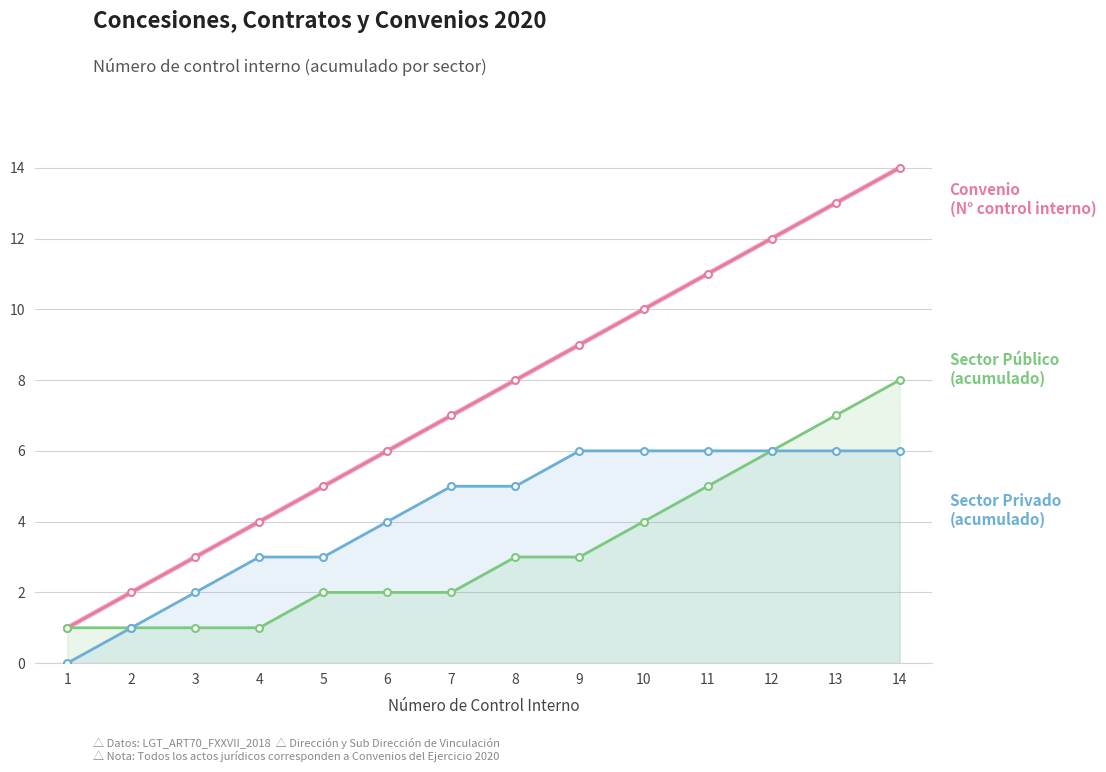

Which series has the largest total across all categories?

Convenio (N° control)